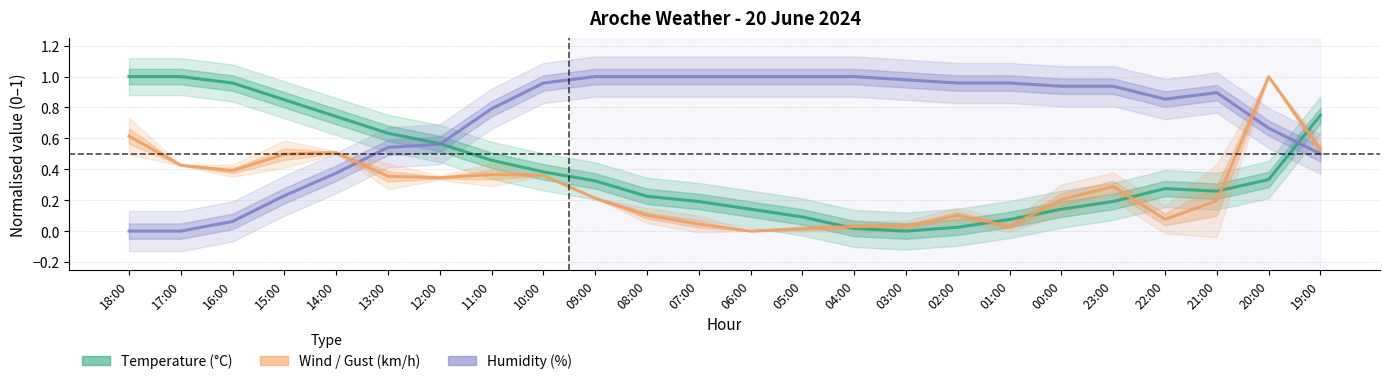

What is the sum of the Temperature (°C) values at 15:00 and 01:00?

0.9